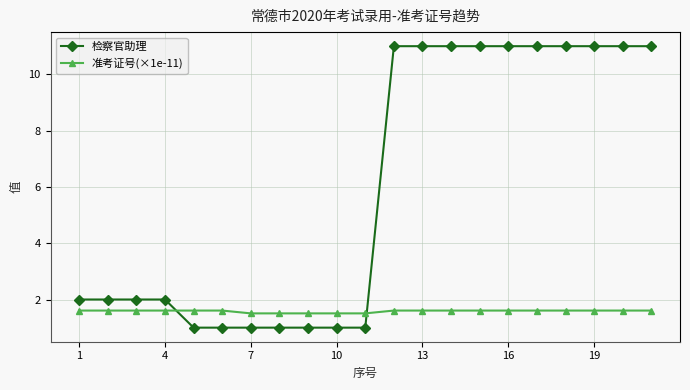

Rank the series by their maximum value, from lowest to highest.

准考证号(×1e-11), 检察官助理